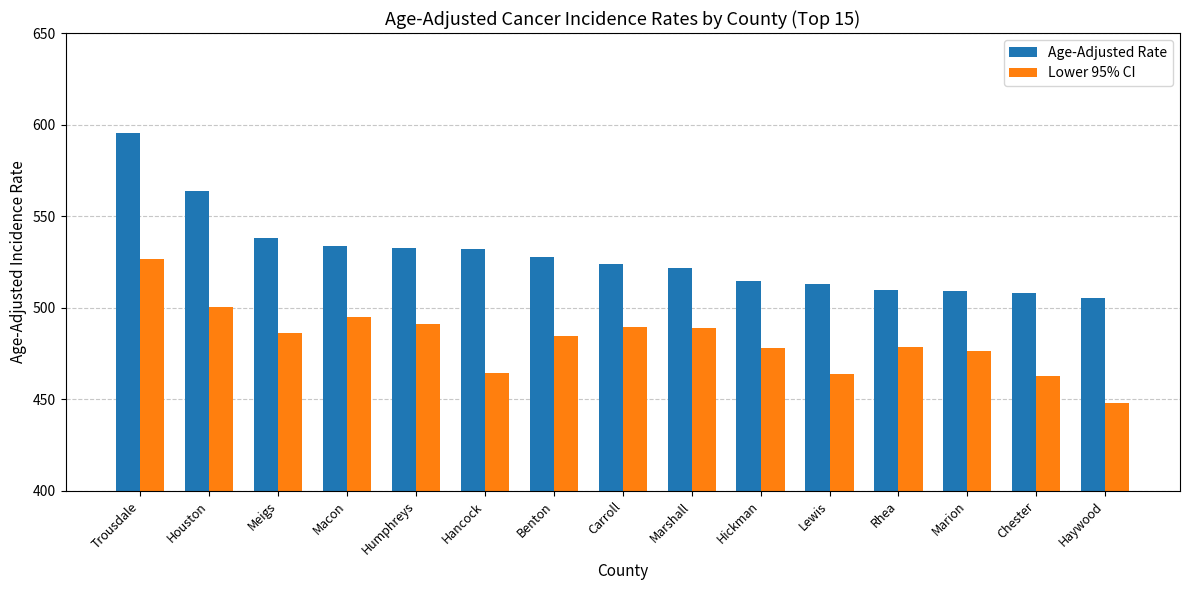

What is the difference between the Lower 95% CI values at Hickman and Humphreys?

13.1